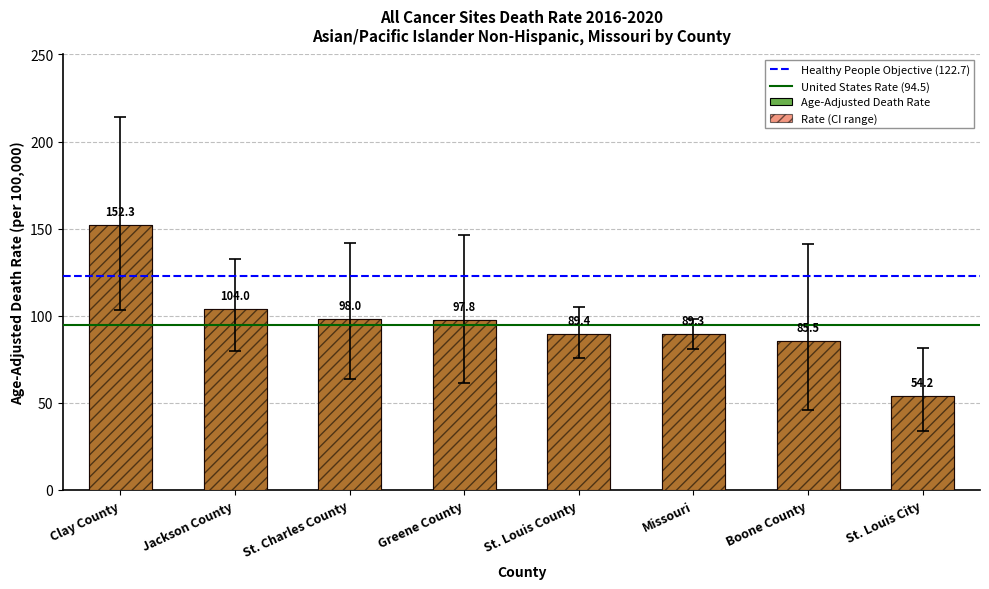

Where is Lower CI nearest to the value 68?

St. Charles County